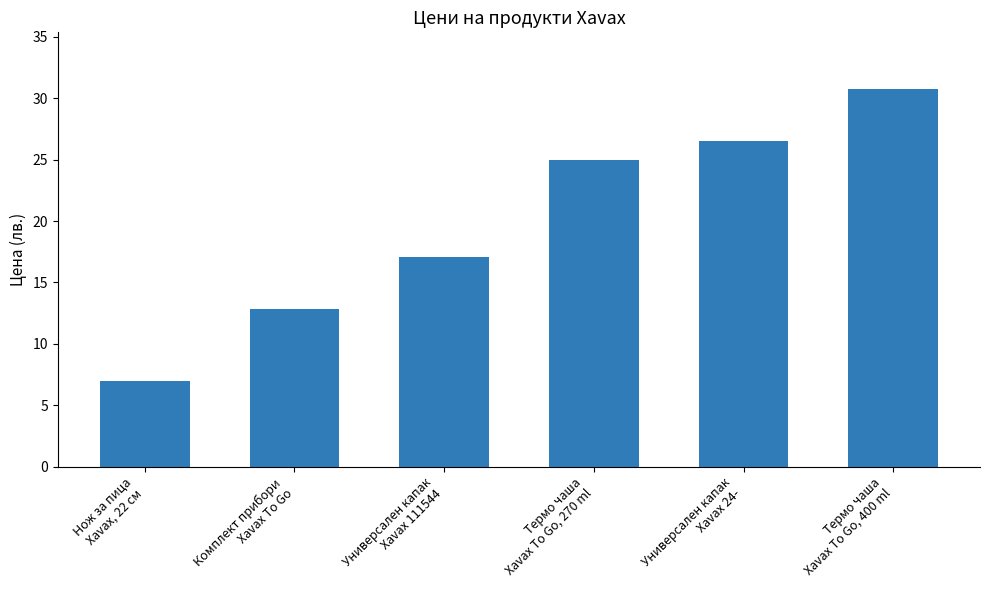

Between Универсален капак
Xavax 24- and Универсален капак
Xavax 111544, which is larger?

Универсален капак
Xavax 24-